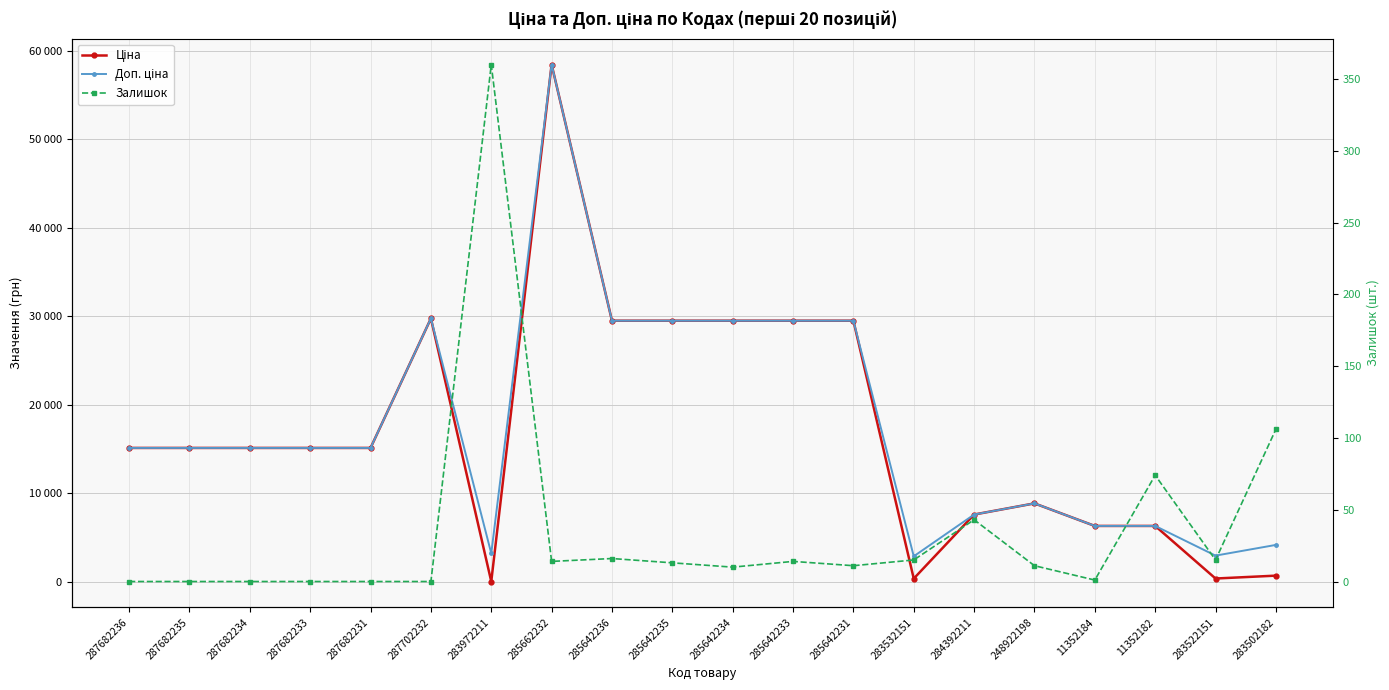

Where do Залишок and Ціна first cross each other?

287702232 and 283972211